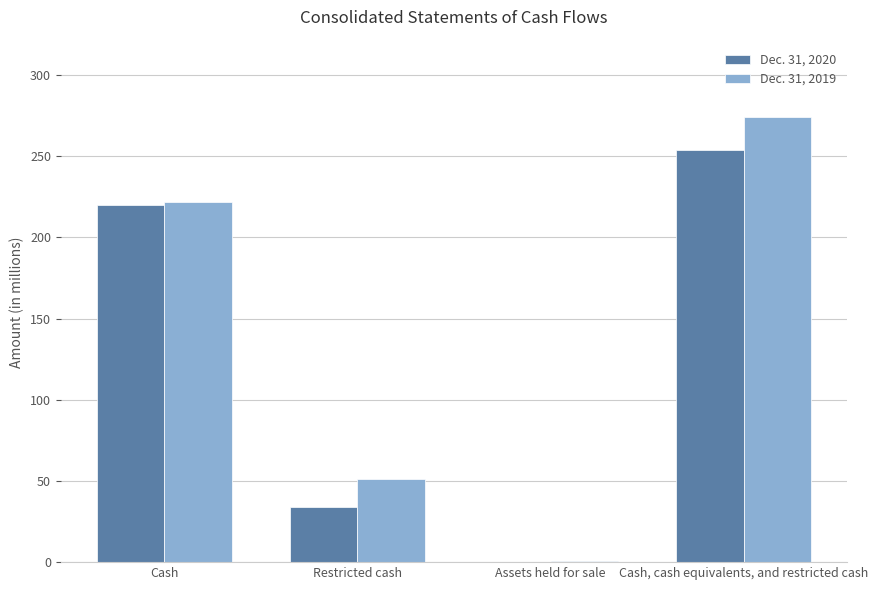

What is the total value across all series at Cash?

442